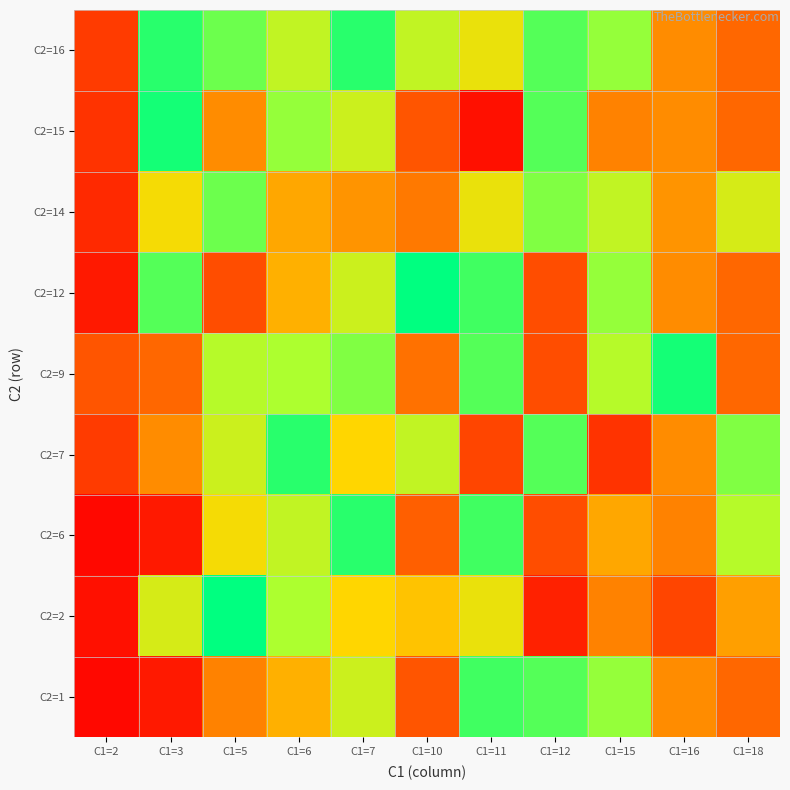

Reading left to right, what are all the values shown in this chart?

C2=1: C1=2=0.0	C1=3=0.1	C1=5=0.4	C1=6=0.5	C1=7=0.7	C1=10=0.2	C1=11=0.9	C1=12=0.9	C1=15=0.8	C1=16=0.4	C1=18=0.3
C2=2: C1=2=0.0	C1=3=0.7	C1=5=1.0	C1=6=0.8	C1=7=0.6	C1=10=0.5	C1=11=0.6	C1=12=0.1	C1=15=0.4	C1=16=0.2	C1=18=0.4
C2=6: C1=2=0.0	C1=3=0.1	C1=5=0.6	C1=6=0.7	C1=7=0.9	C1=10=0.3	C1=11=0.9	C1=12=0.2	C1=15=0.5	C1=16=0.4	C1=18=0.8
C2=7: C1=2=0.2	C1=3=0.4	C1=5=0.7	C1=6=0.9	C1=7=0.6	C1=10=0.7	C1=11=0.2	C1=12=0.9	C1=15=0.1	C1=16=0.4	C1=18=0.8
C2=9: C1=2=0.2	C1=3=0.3	C1=5=0.8	C1=6=0.8	C1=7=0.8	C1=10=0.3	C1=11=0.9	C1=12=0.2	C1=15=0.8	C1=16=1.0	C1=18=0.3
C2=12: C1=2=0.1	C1=3=0.9	C1=5=0.2	C1=6=0.5	C1=7=0.7	C1=10=1.0	C1=11=0.9	C1=12=0.2	C1=15=0.8	C1=16=0.4	C1=18=0.3
C2=14: C1=2=0.1	C1=3=0.6	C1=5=0.9	C1=6=0.5	C1=7=0.4	C1=10=0.3	C1=11=0.6	C1=12=0.8	C1=15=0.7	C1=16=0.4	C1=18=0.7
C2=15: C1=2=0.1	C1=3=1.0	C1=5=0.4	C1=6=0.8	C1=7=0.7	C1=10=0.2	C1=11=0.0	C1=12=0.9	C1=15=0.4	C1=16=0.4	C1=18=0.3
C2=16: C1=2=0.2	C1=3=0.9	C1=5=0.9	C1=6=0.7	C1=7=0.9	C1=10=0.7	C1=11=0.6	C1=12=0.9	C1=15=0.8	C1=16=0.4	C1=18=0.3